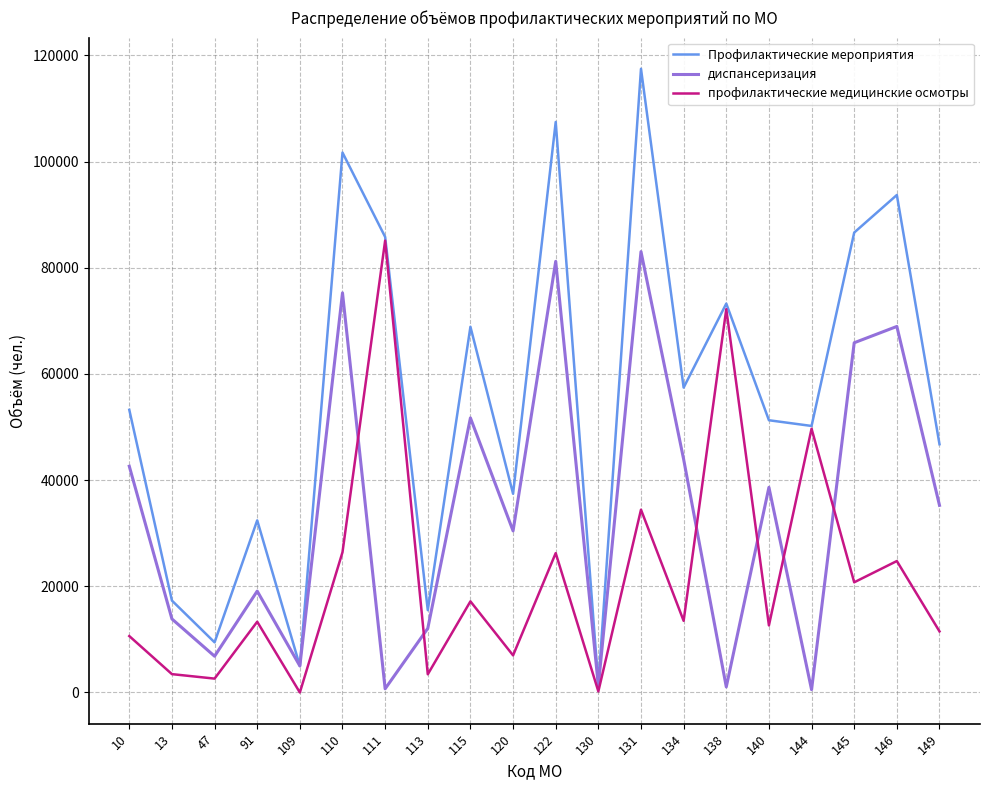

List the series in order of their overall mean, lowest first.

профилактические медицинские осмотры, диспансеризация, Профилактические мероприятия